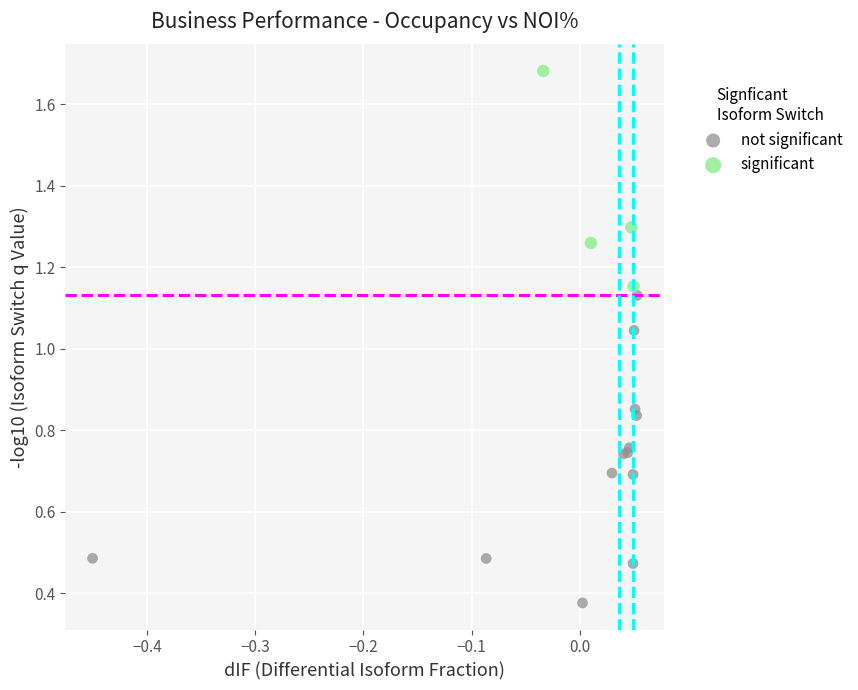

Which series reaches the maximum Y coordinate?

significant